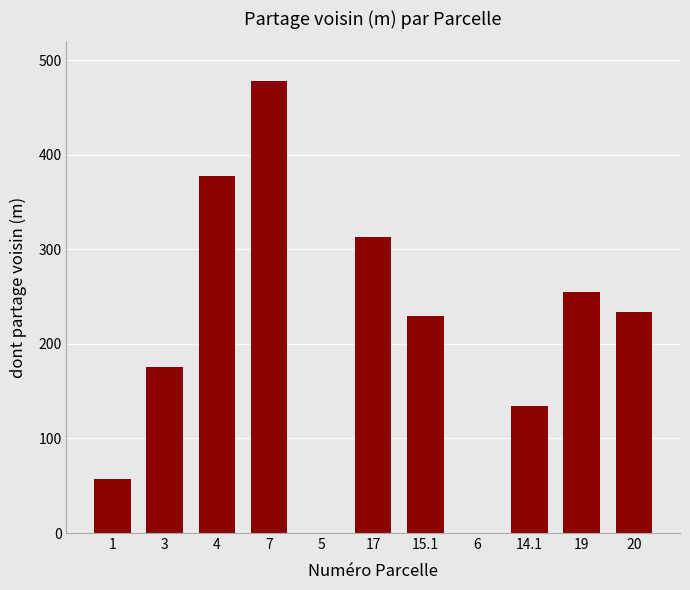

The value at 20 is 233.8. True or false?

True